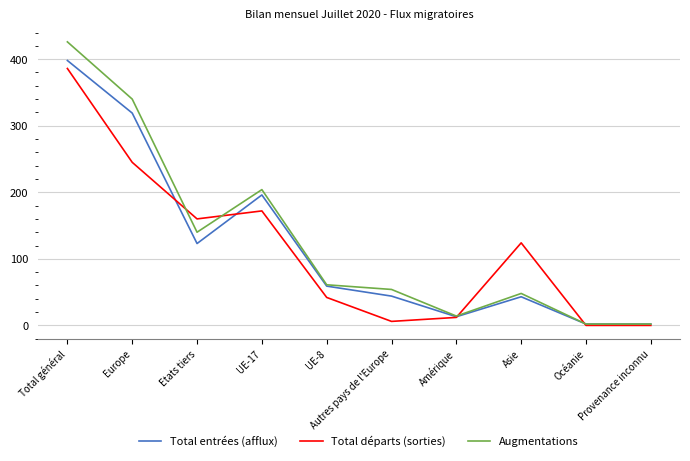

At which category is the sum across all series the highest?

Total général